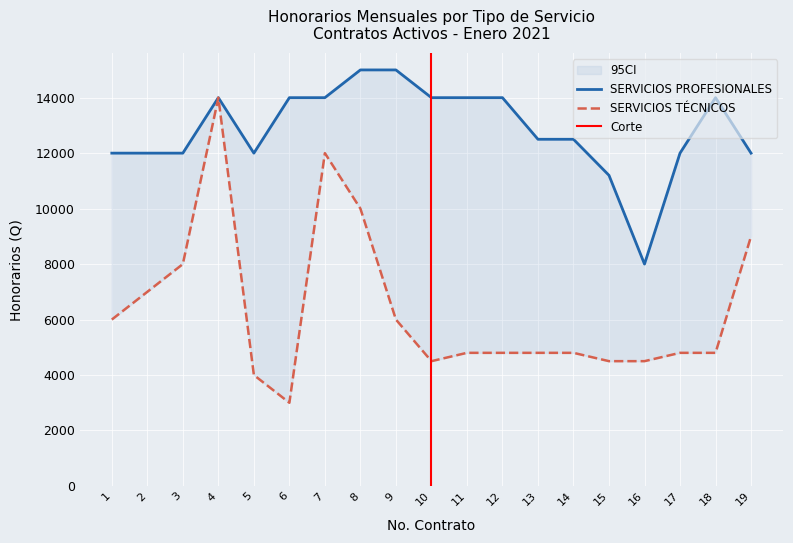

What is the sum of all SERVICIOS TÉCNICOS values?

121300